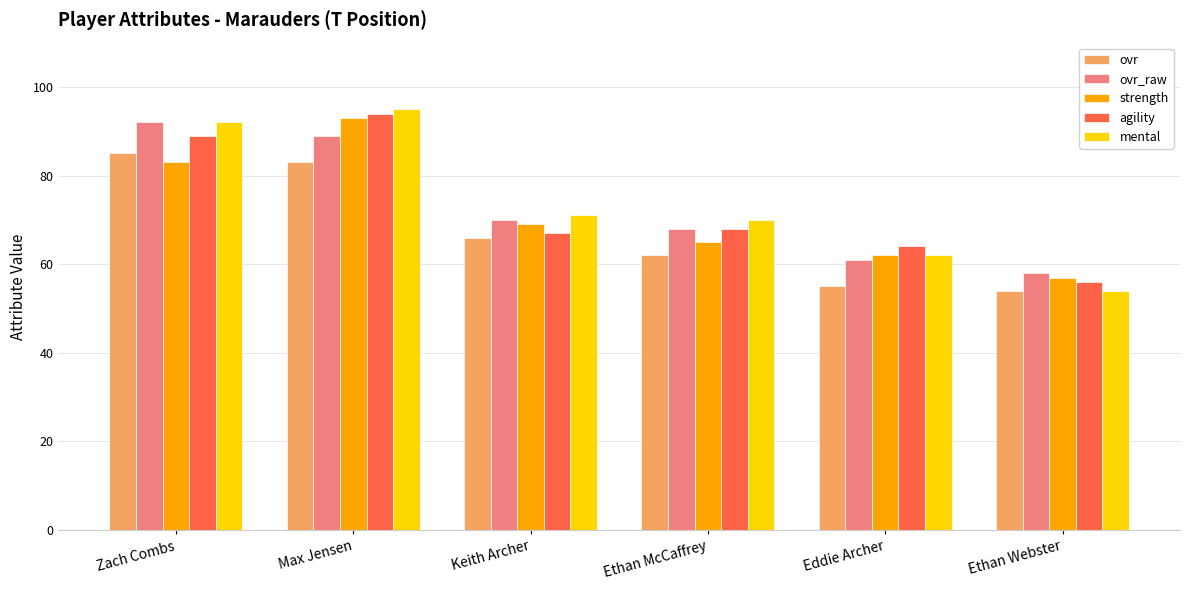

At which label does ovr reach its peak?

Zach Combs